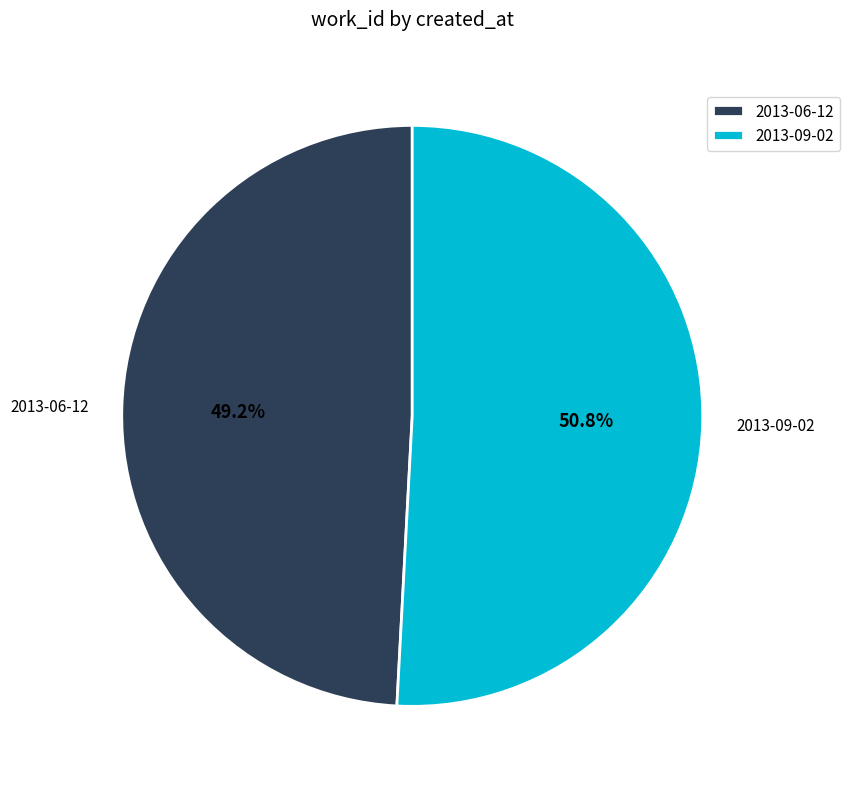

What is the smallest slice in the pie chart?

2013-06-12